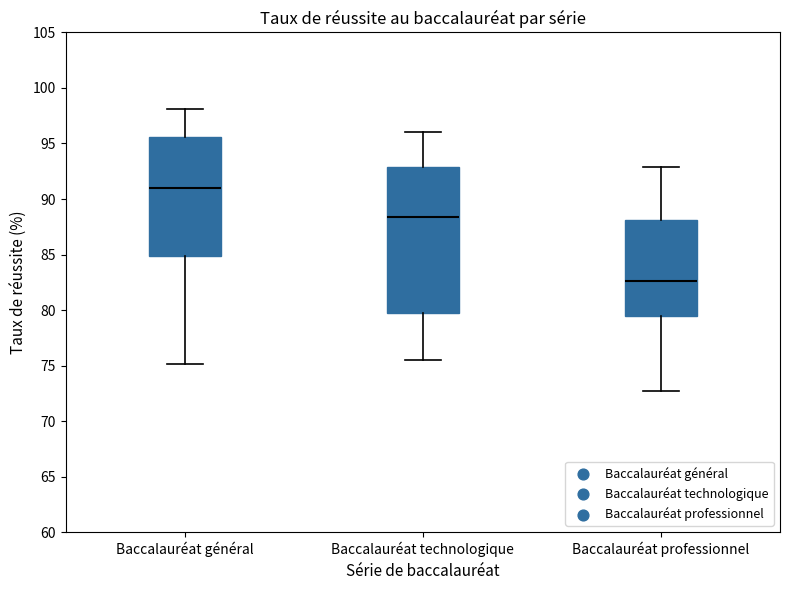

Reading left to right, transcribe this box plot: for each box, give where its median line is, the range the box spans, and where its two whiskers end, as read against the y-axis. The values are not printed on the chart, so give them approximately, as read against the axis.

Baccalauréat général: median 91.0, box 85.0 to 95.5, whiskers 75.0 to 98.0
Baccalauréat technologique: median 88.5, box 79.5 to 93.0, whiskers 75.5 to 96.0
Baccalauréat professionnel: median 82.5, box 79.5 to 88.0, whiskers 72.5 to 93.0